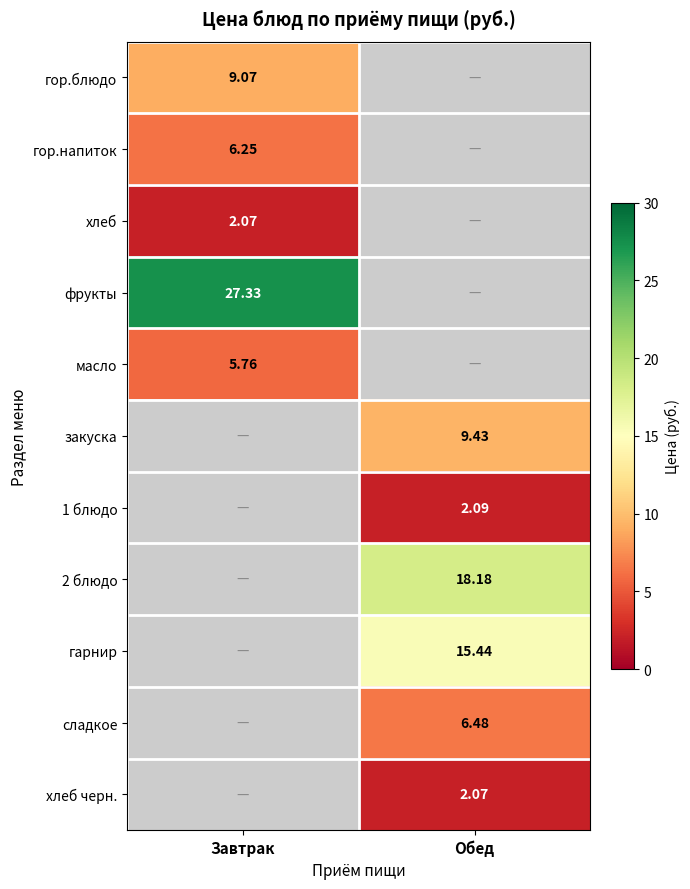

Rank the categories by гор.блюдо value from highest to lowest.

Завтрак, Обед